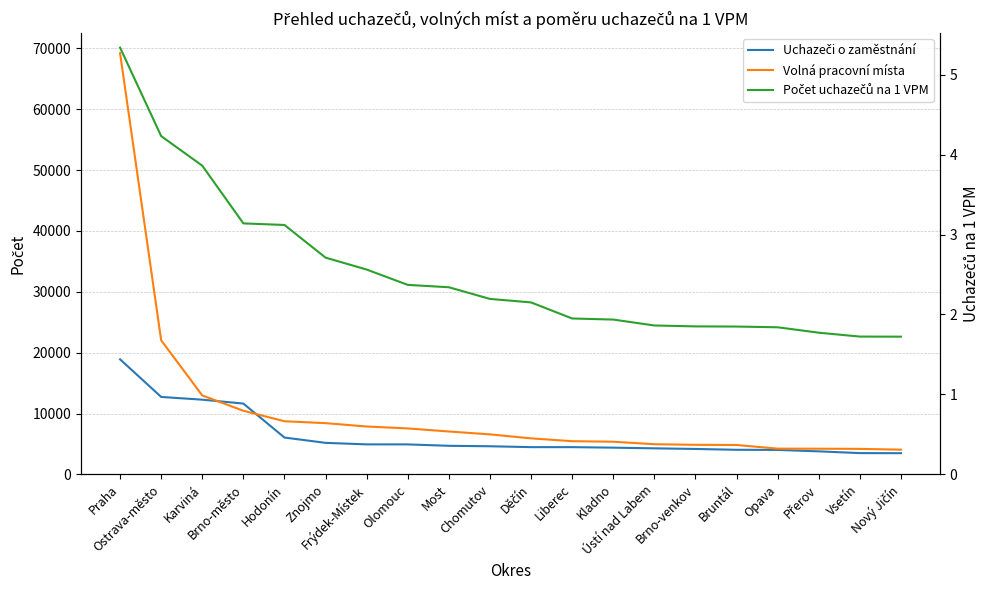

Which series has the widest spread of values?

Volná pracovní místa